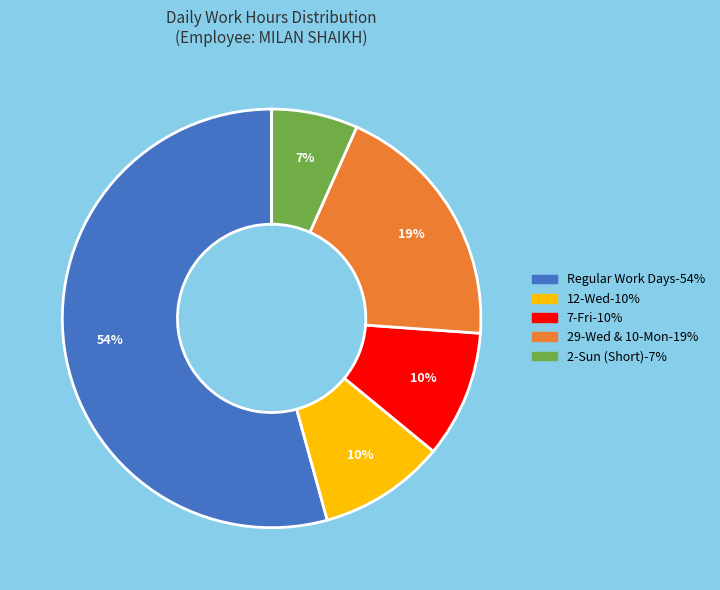

To the nearest percent, what is the average slice percentage?

20%